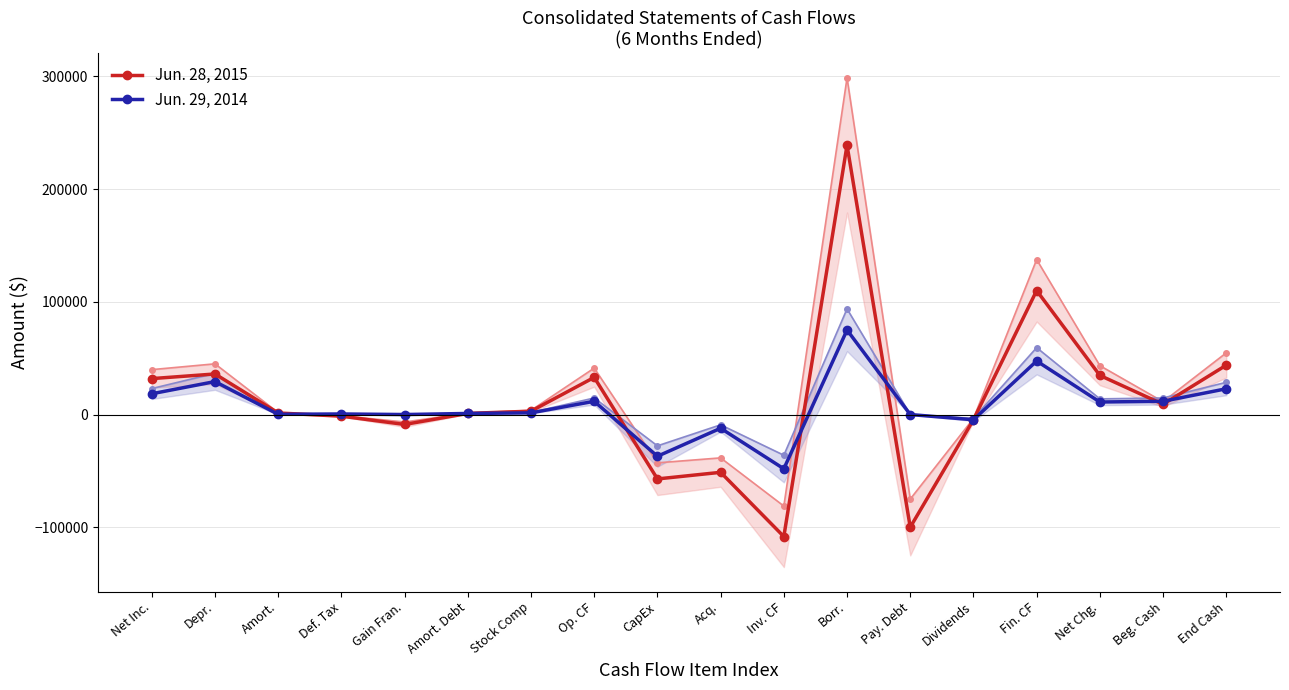

How many negative values does the Jun. 29, 2014 series have?

4